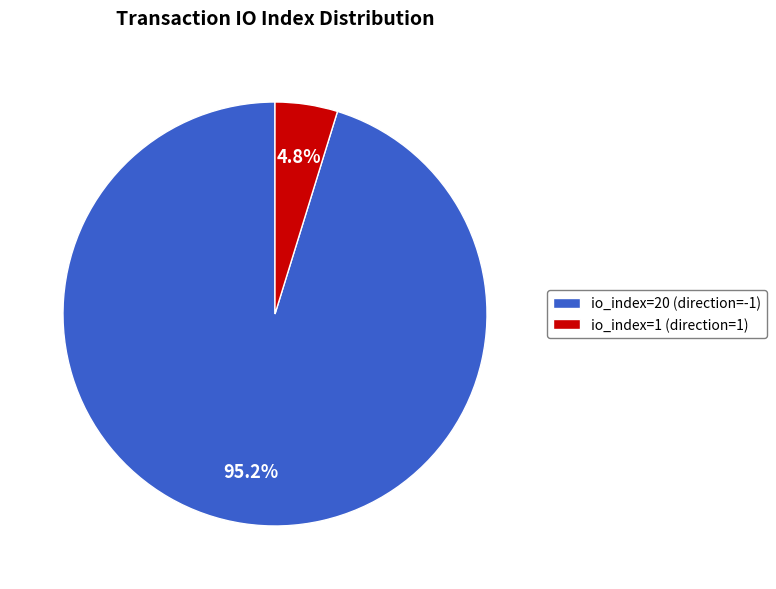

Count the number of slices in the pie.

2